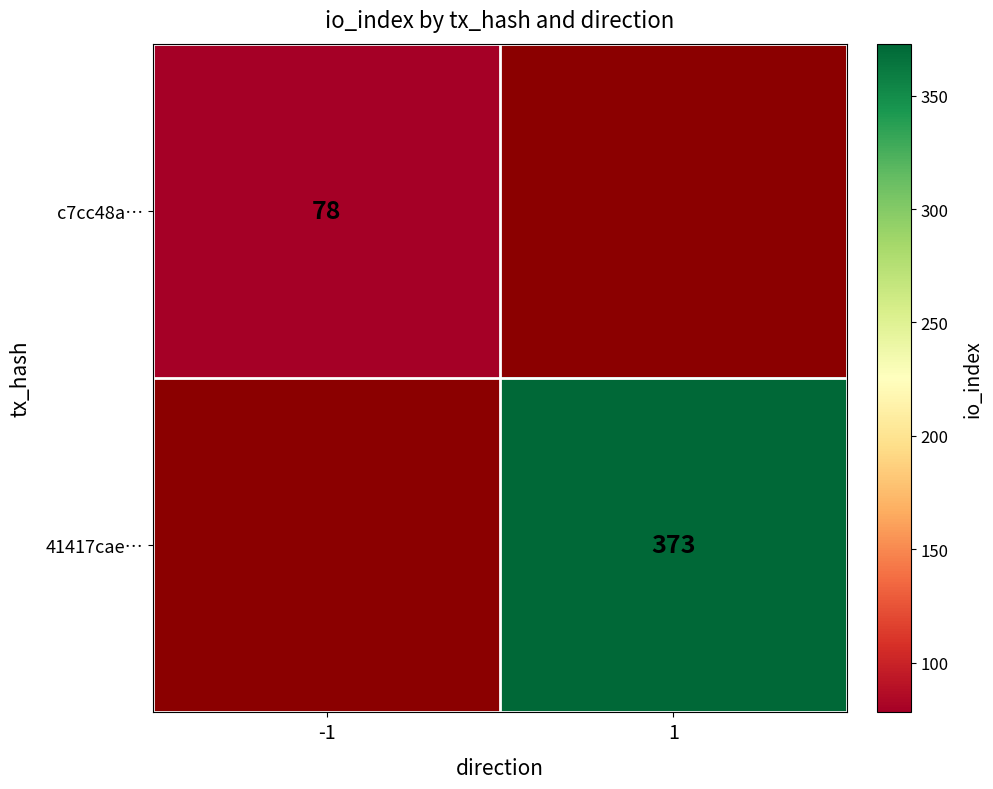

The 41417cae… series shows 582.0 at 1. True or false?

False